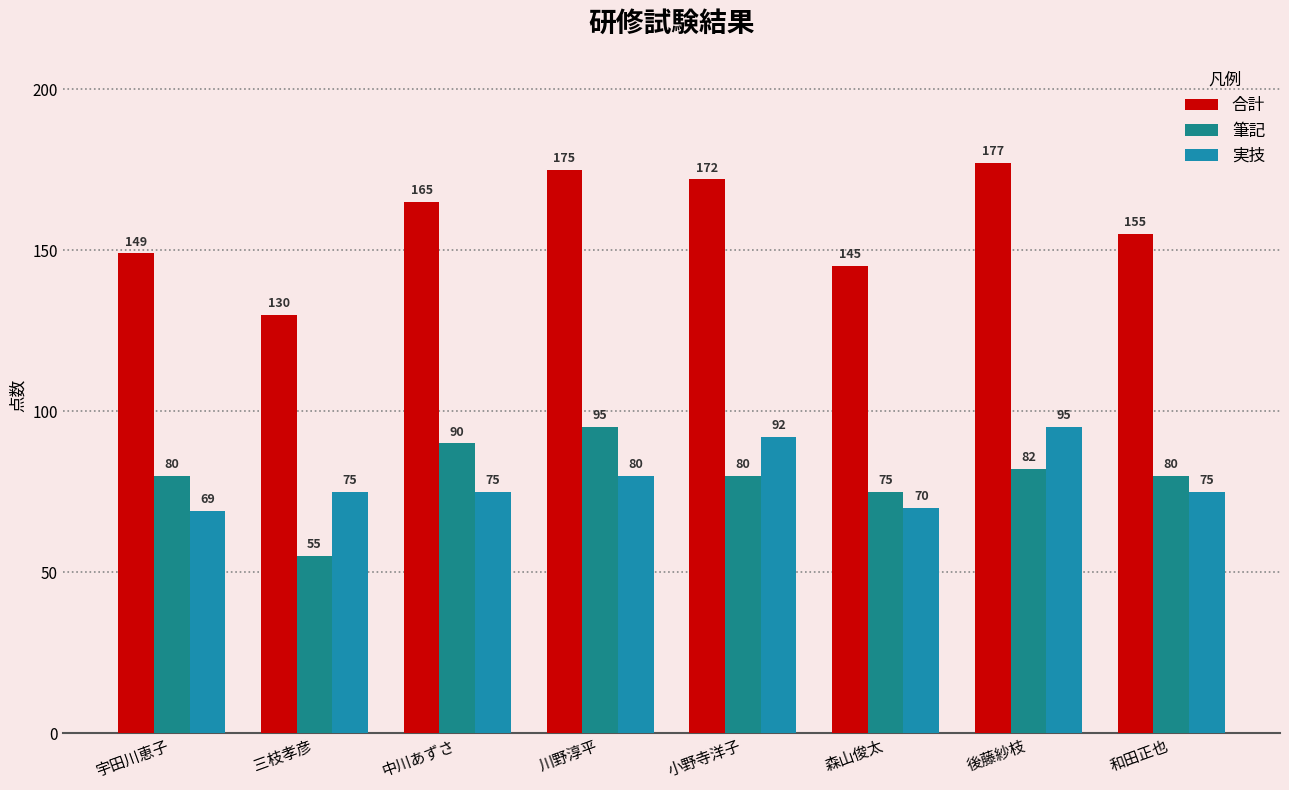

List the labels in order of 筆記 value, smallest first.

三枝孝彦, 森山俊太, 宇田川恵子, 小野寺洋子, 和田正也, 後藤紗枝, 中川あずさ, 川野淳平